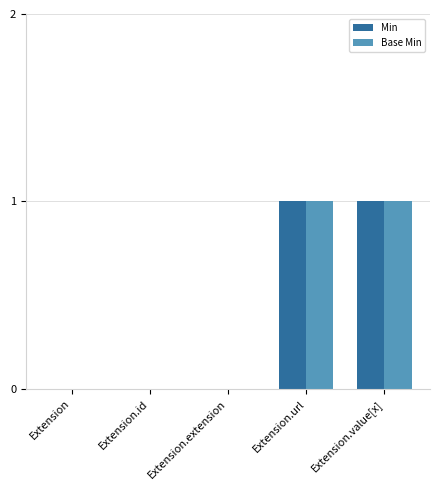

Count the number of data series in this chart.

2